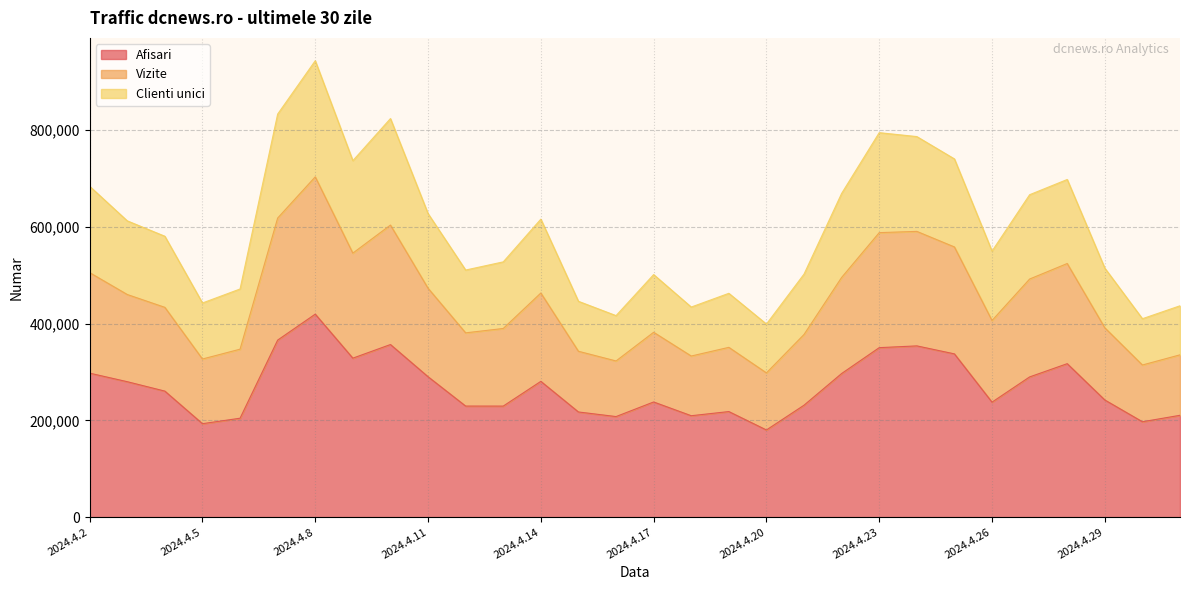

How many lines are shown in the chart?

3